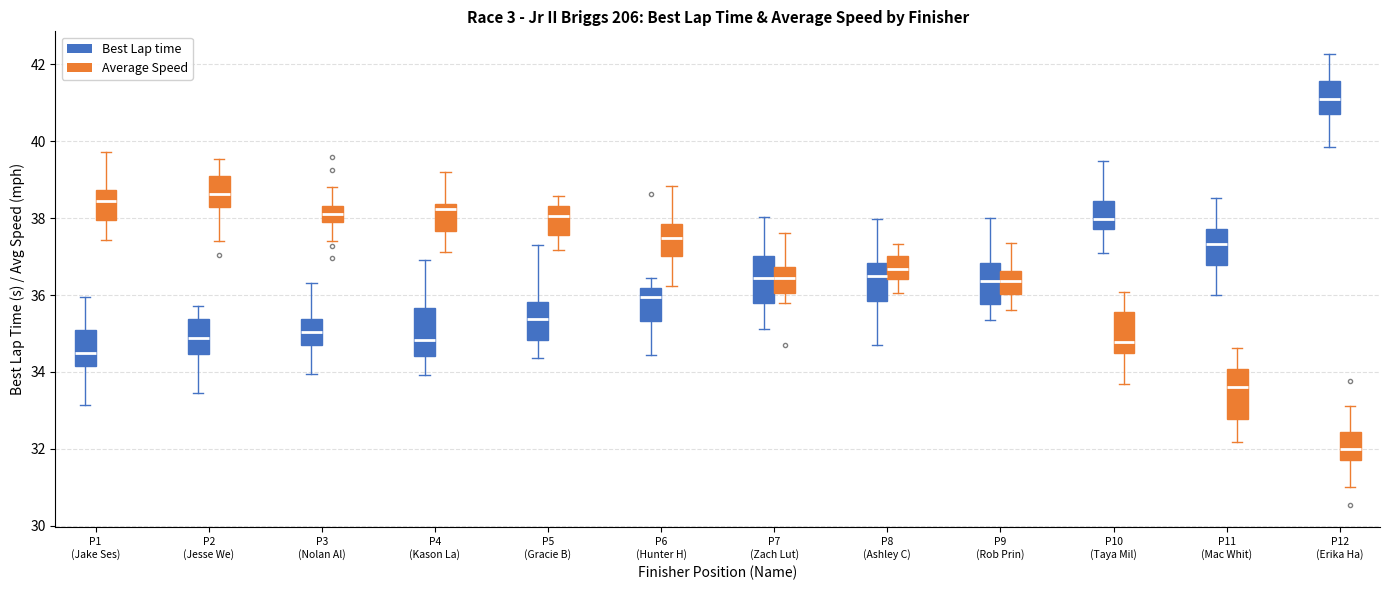

Which box has the highest median line?

P12 (Erika Ha) (Best Lap time)